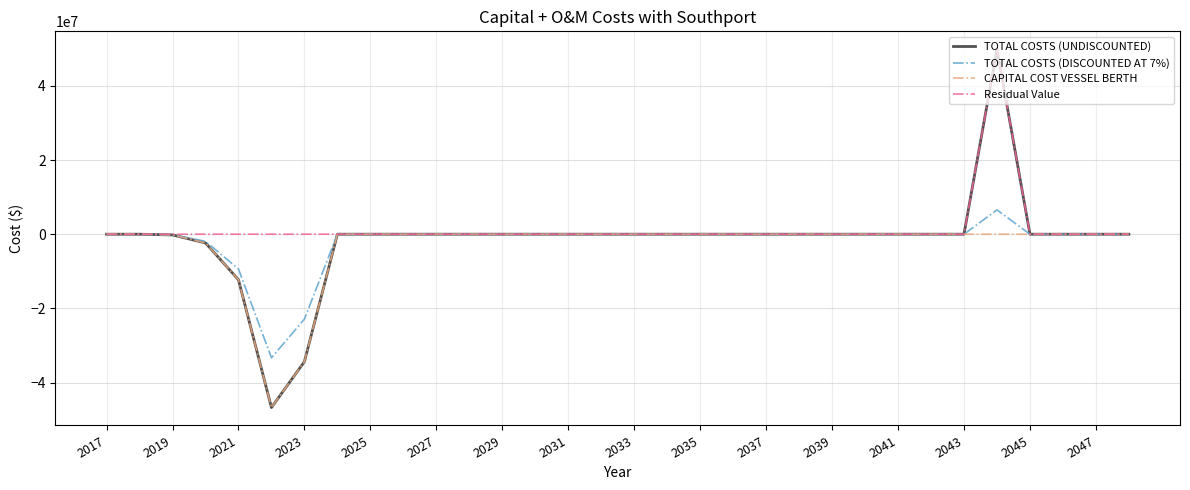

What is the smallest value displayed?

-46735168.0